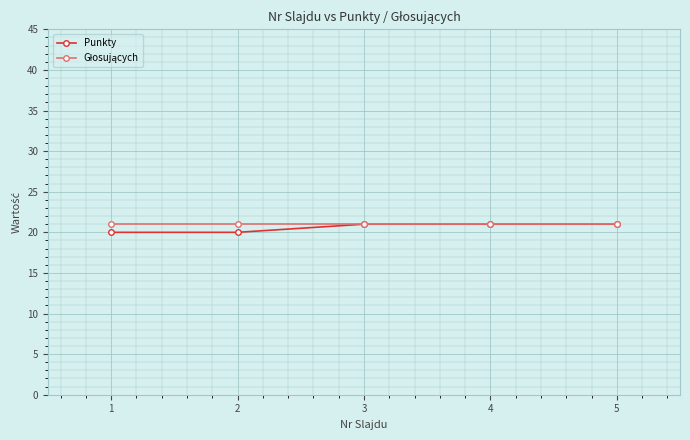

What is the maximum value for Punkty?

21